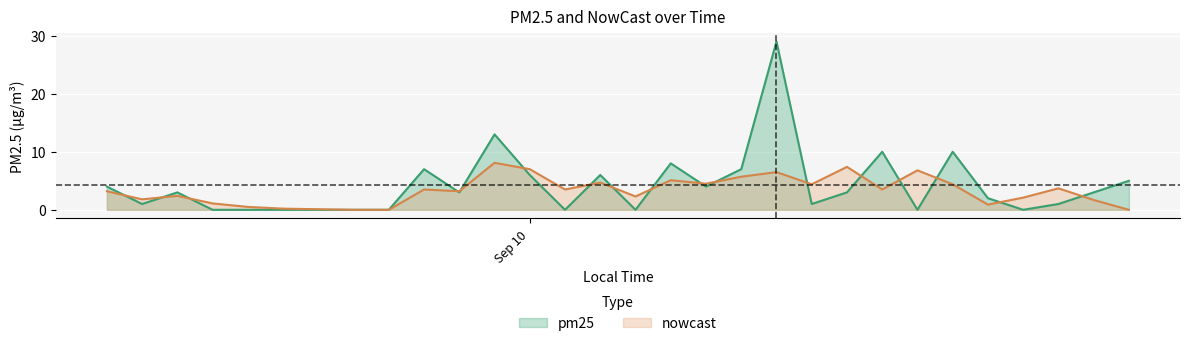

What is the difference between the maximum and second lowest values in the nowcast series?

8.1